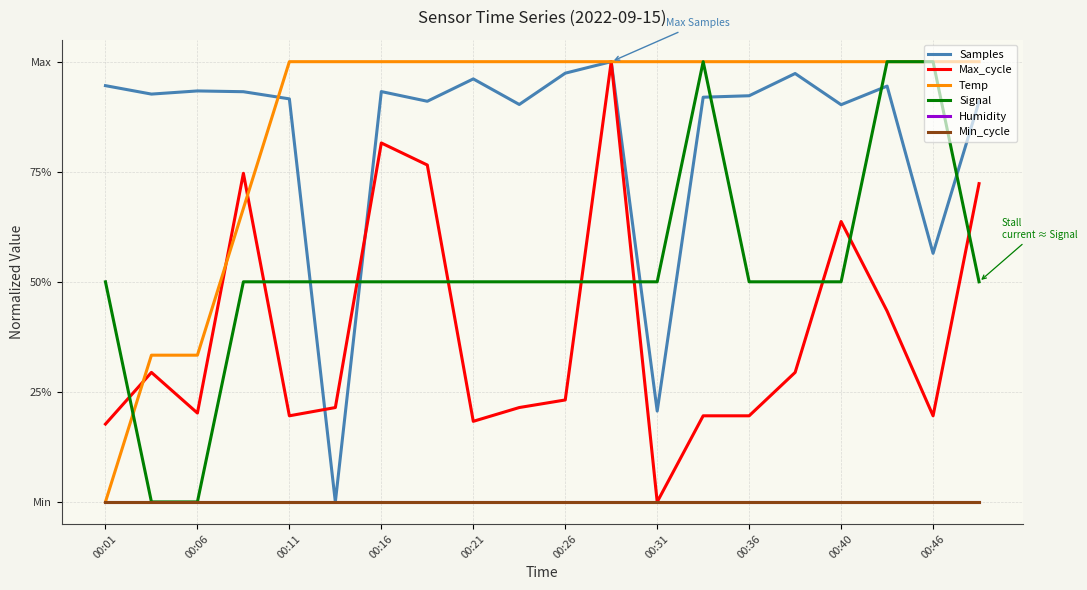

At which label is Humidity closest to 0?

00:01